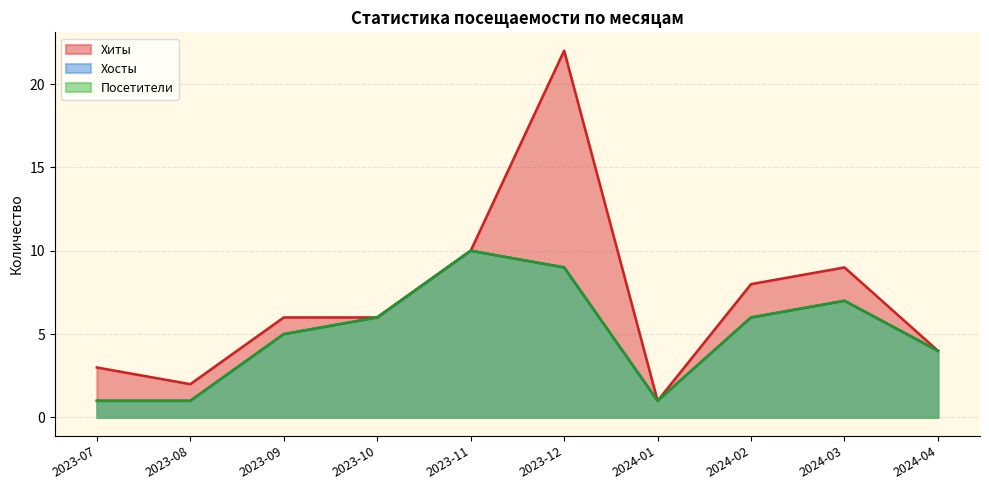

How many data points in Посетители are less than 5?

4